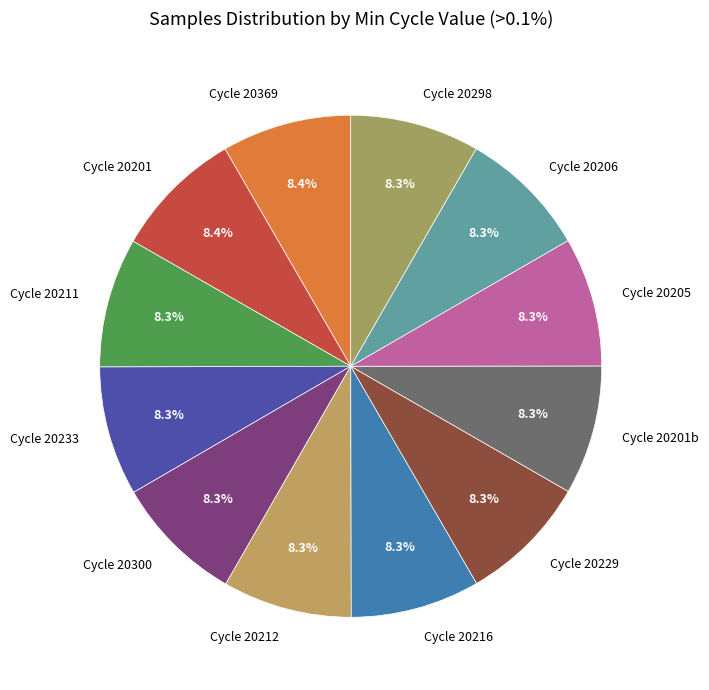

Does Cycle 20201b account for over 50% of the chart?

No